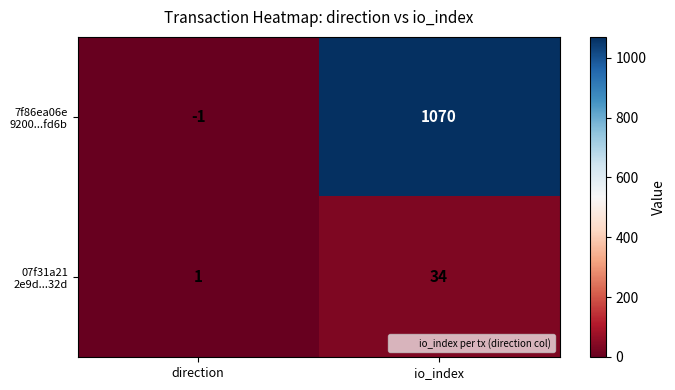

Which category has the highest value across all series?

io_index